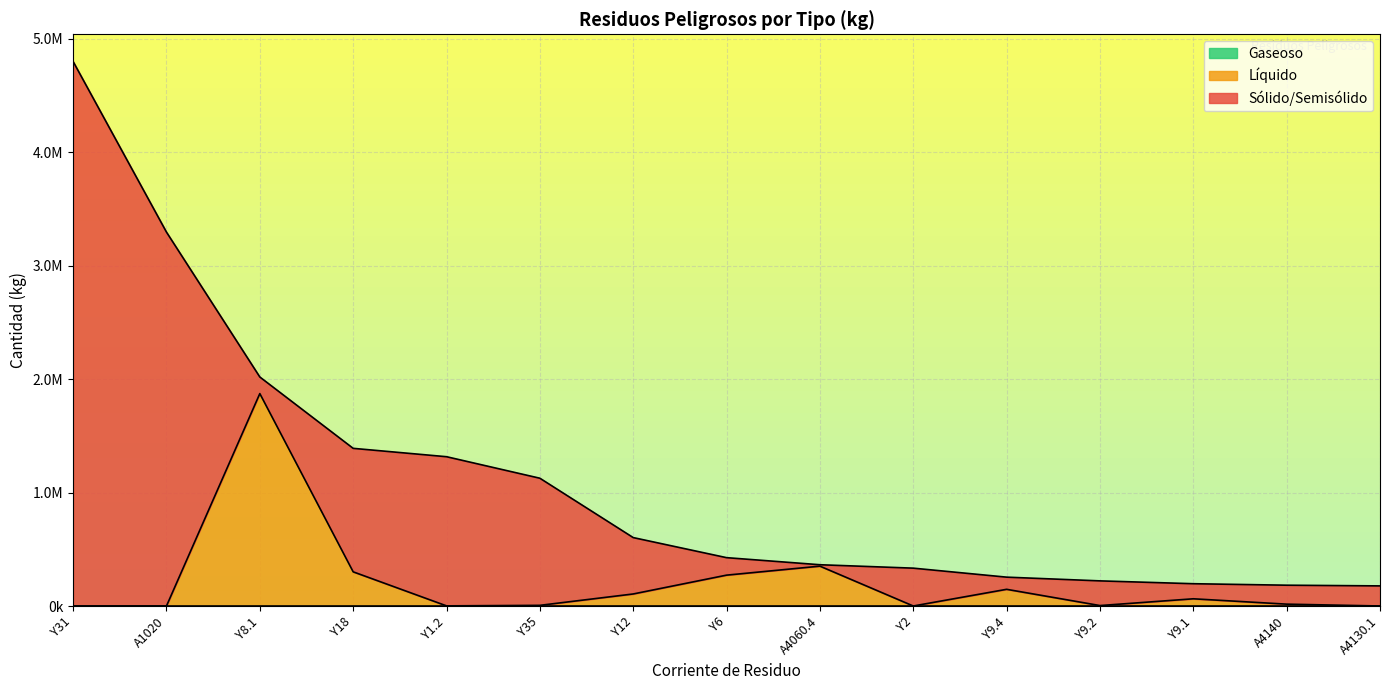

Where is Líquido nearest to the value 936117?

A4060.4